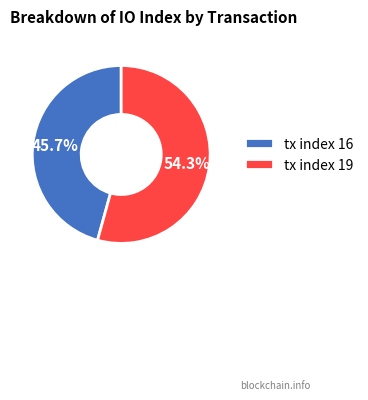

What percentage is the tx index 19 slice, to the nearest percent?

54%